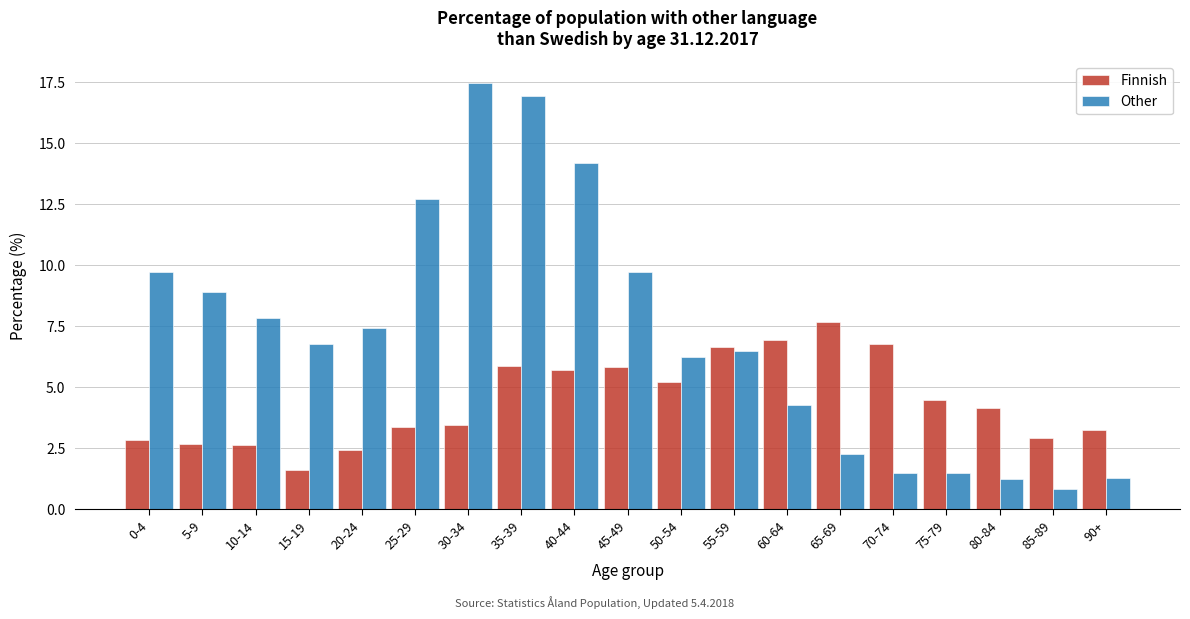

The Finnish series shows 5.9 at 35-39. True or false?

True